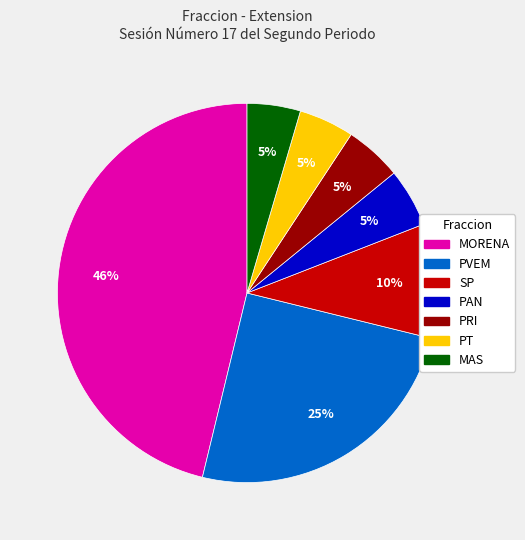

Count the number of slices in the pie.

7